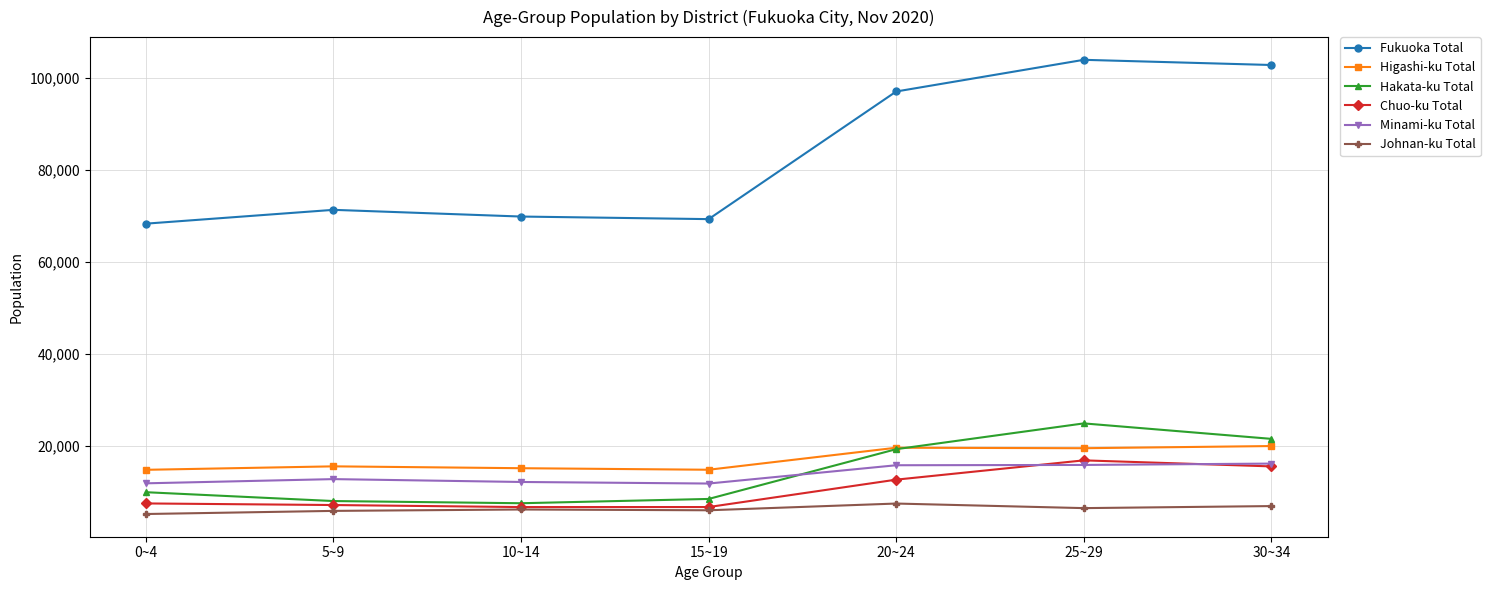

What are all the series names shown in the legend?

Fukuoka Total, Higashi-ku Total, Hakata-ku Total, Chuo-ku Total, Minami-ku Total, Johnan-ku Total